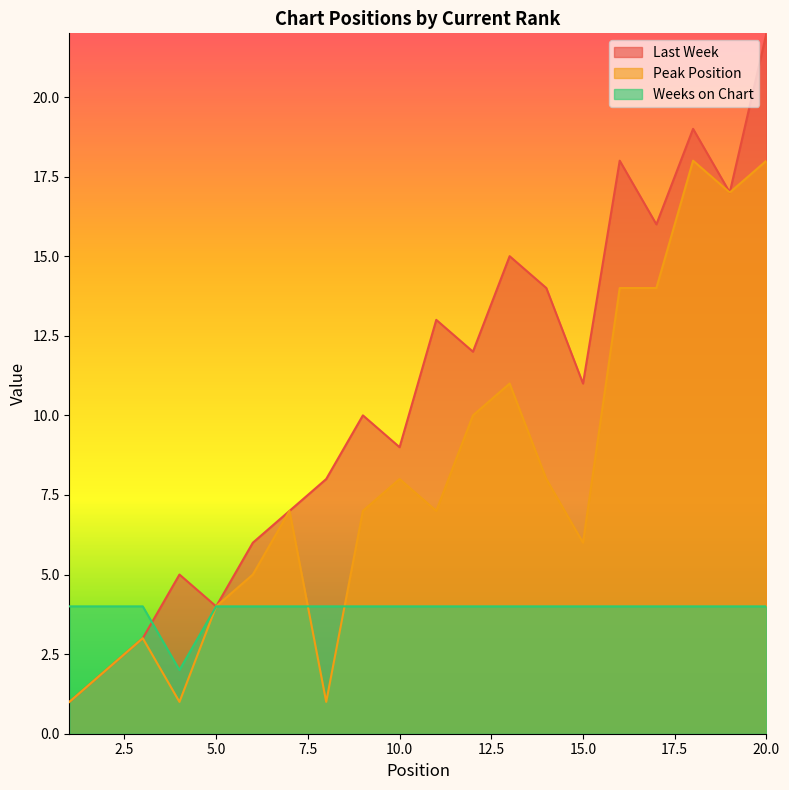

True or false: Peak Position and Weeks on Chart intersect in this chart.

True